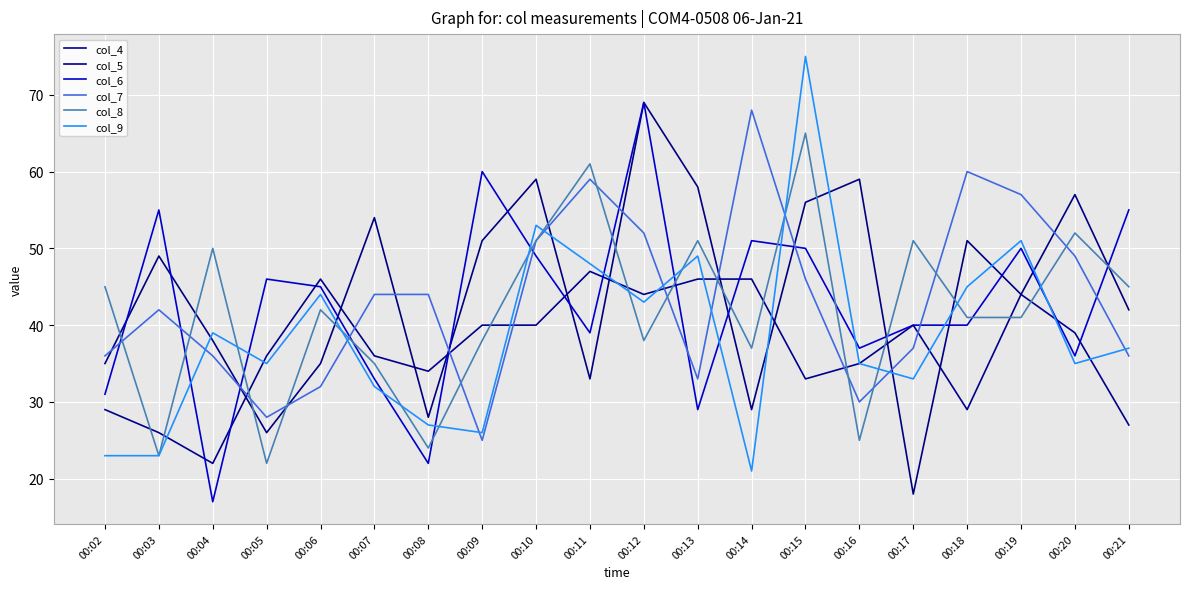

True or false: col_4 and col_5 intersect in this chart.

True